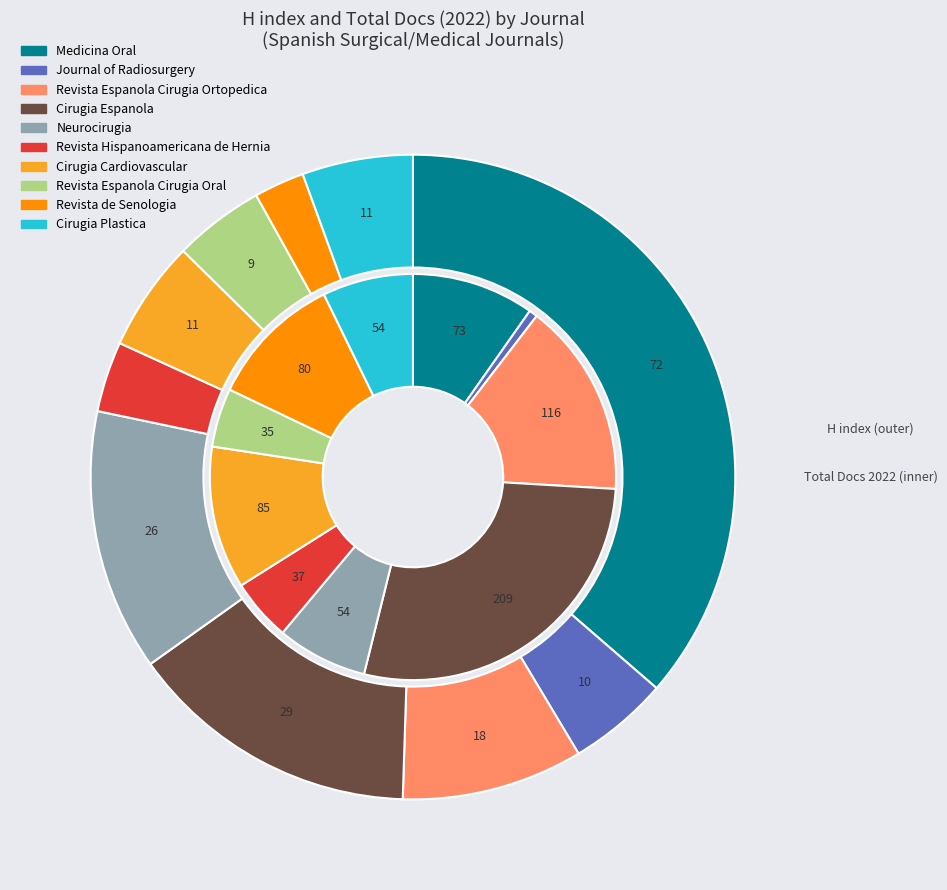

Which category has the biggest portion of the pie?

Cirugia Espanola